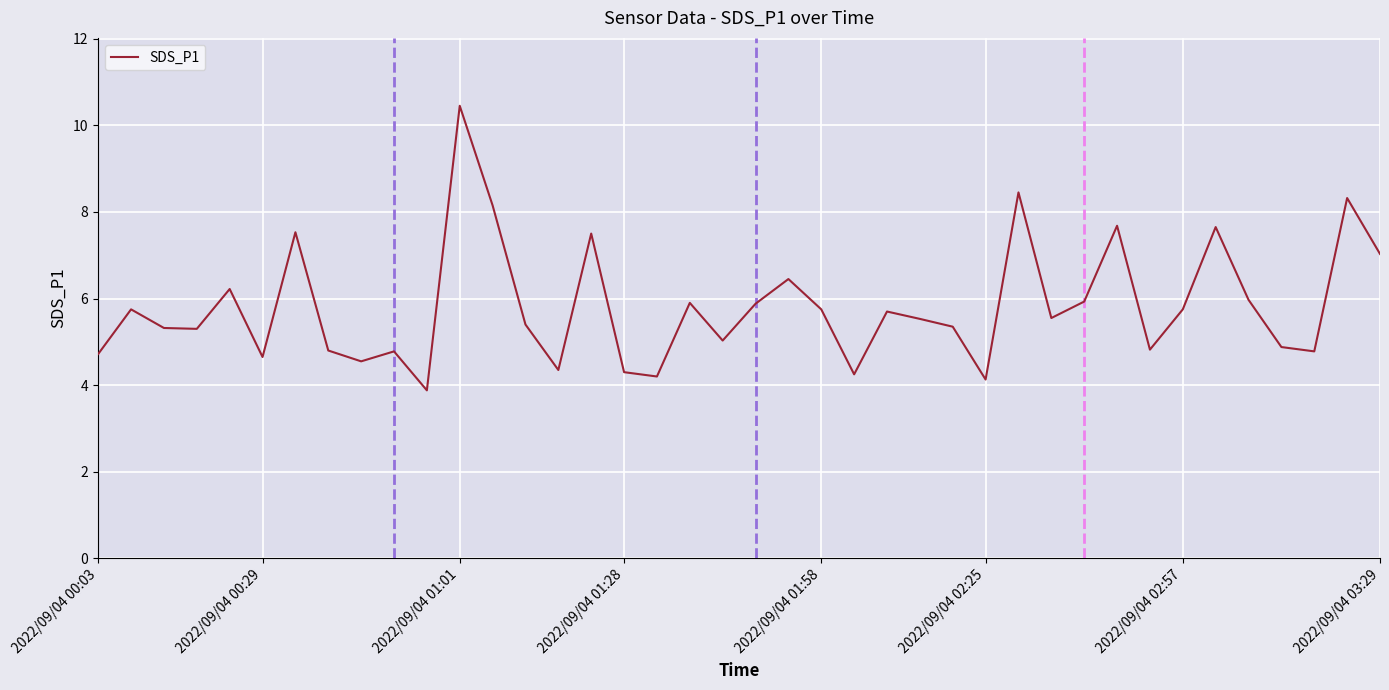

What is the value of the 38th point from the left?

4.8